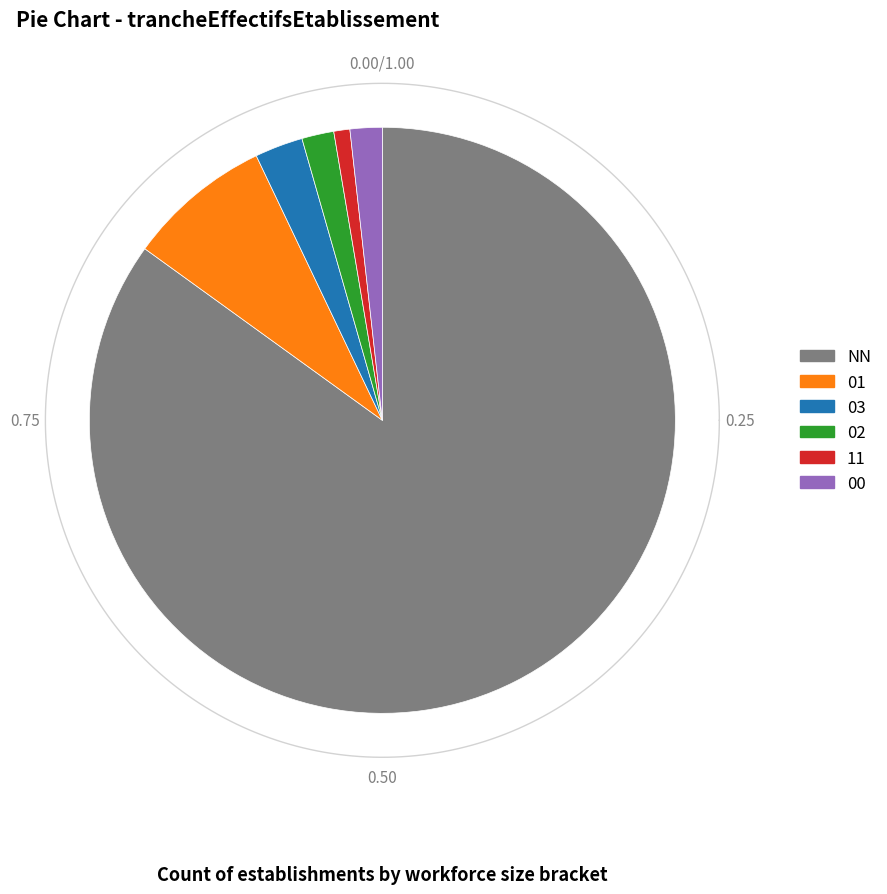

The 01 slice represents 8% of the pie. True or false?

True